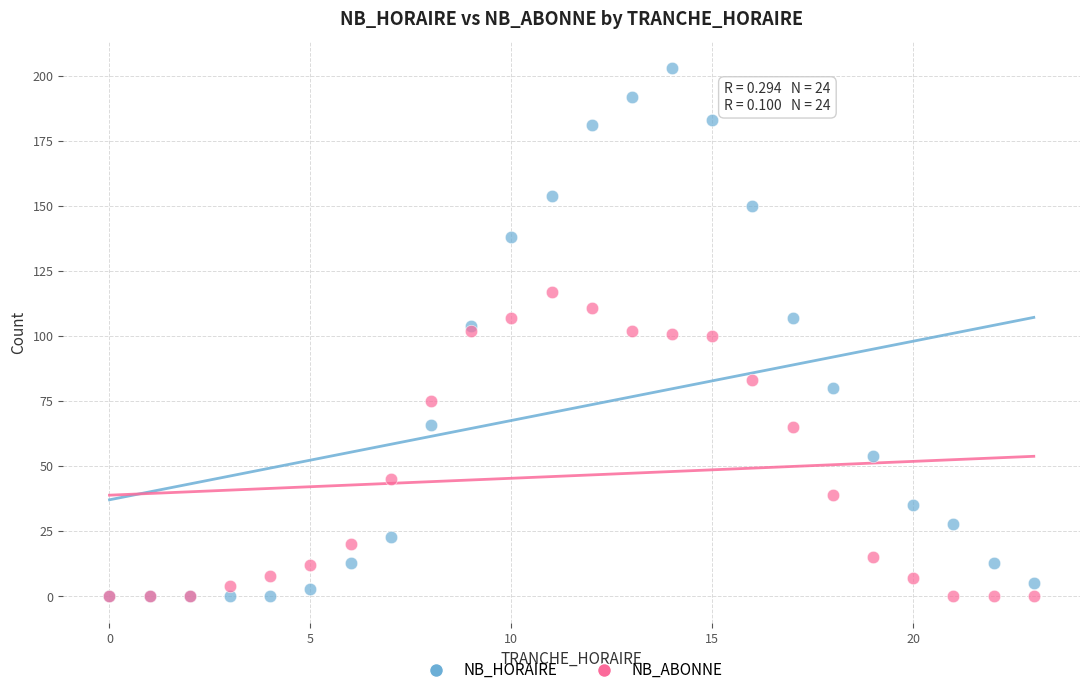

Which series contains the highest Y value?

NB_HORAIRE